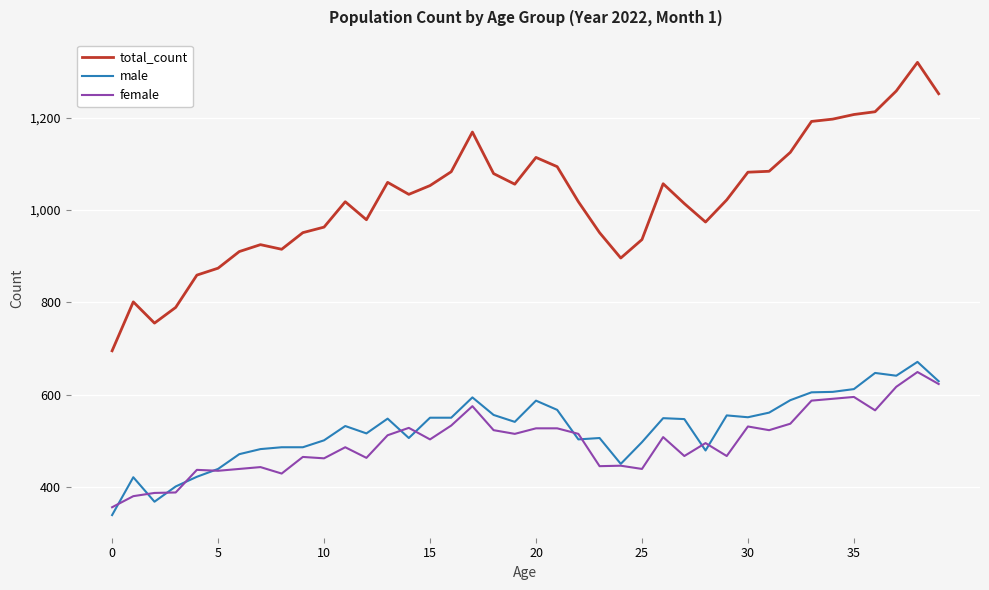

True or false: male and total_count intersect in this chart.

False